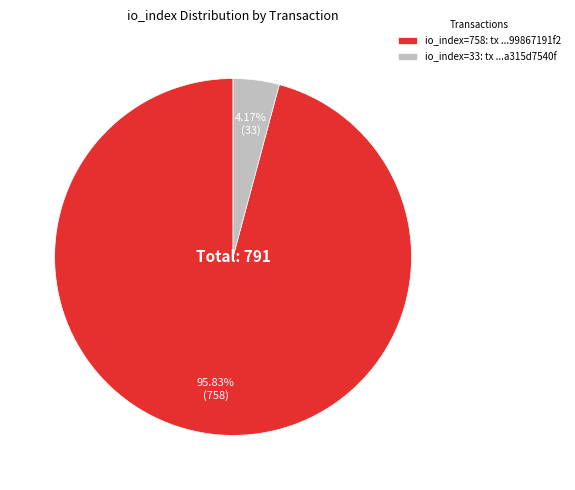

Count the number of slices in the pie.

2